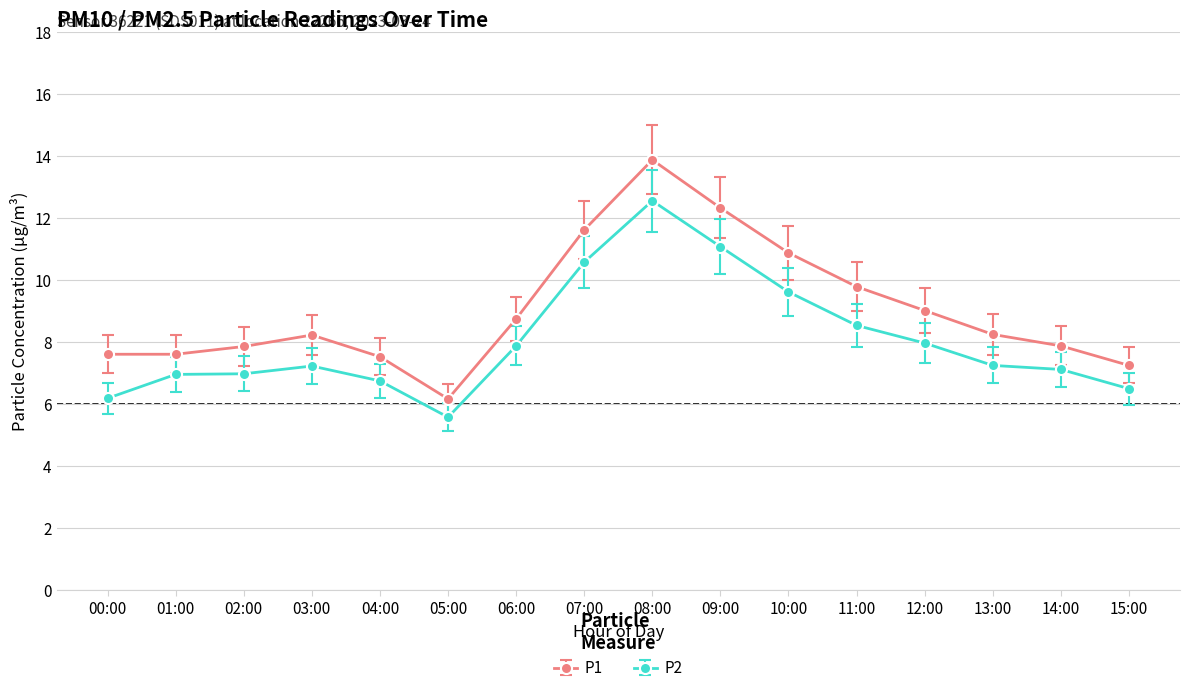

Between 07:00 and 15:00, which series saw the biggest shift?

P1